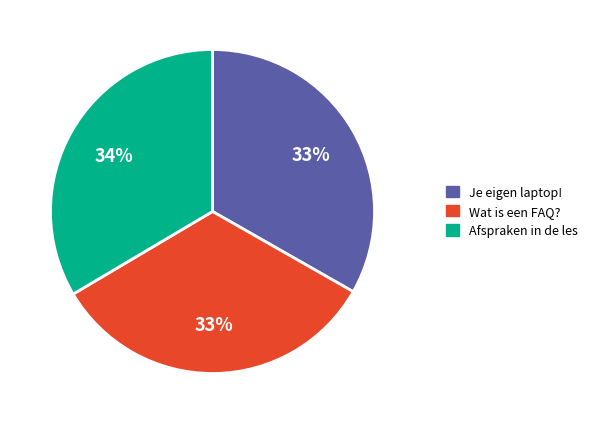

To the nearest percent, what is the average slice percentage?

33%